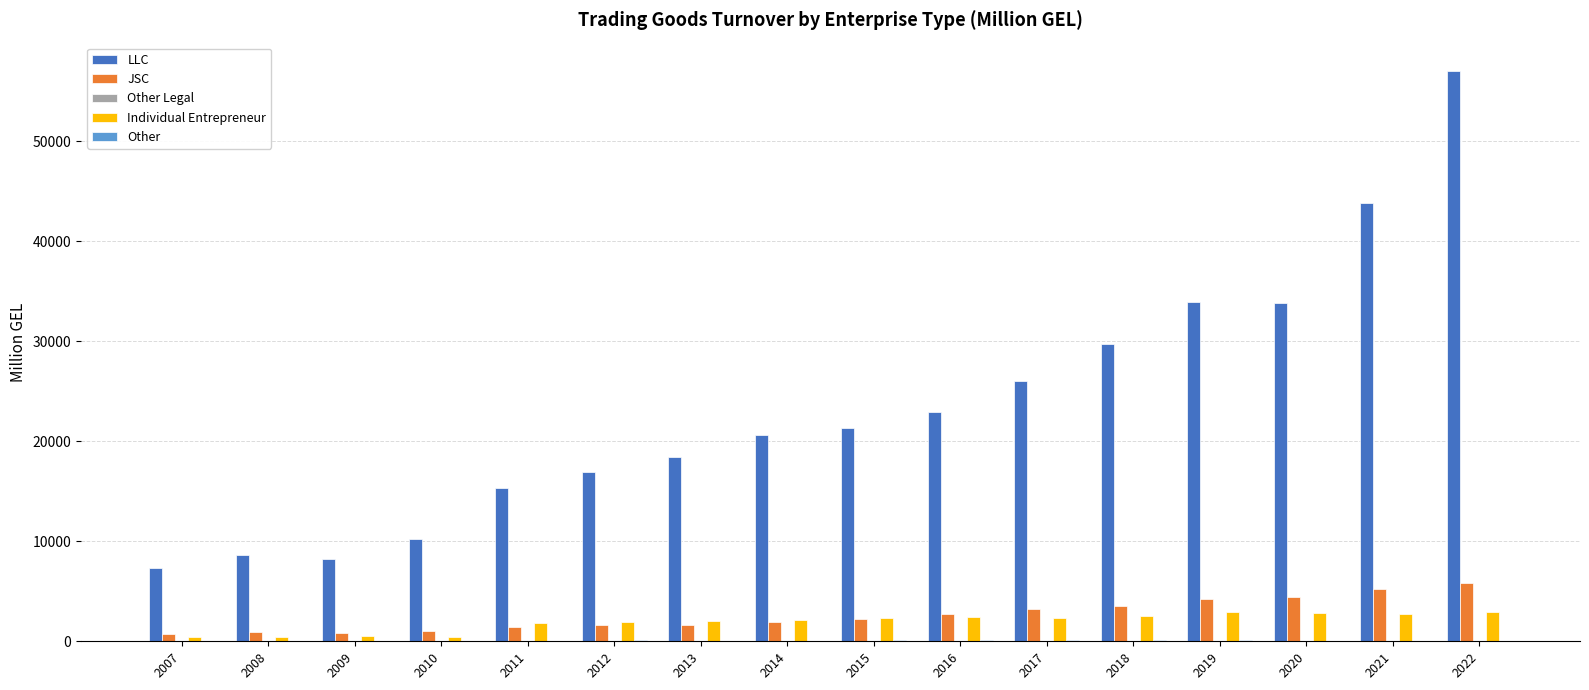

What is the maximum value shown in the chart?

56994.4